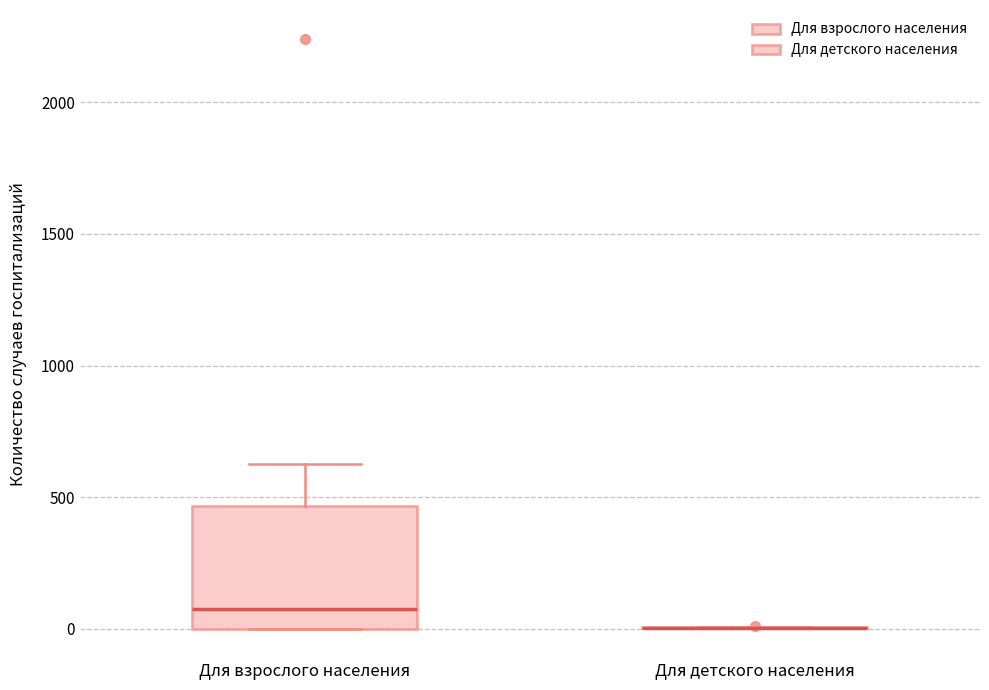

Reading left to right, read every box against the y-axis: the position of its median line, the range the box covers, and the ends of its whiskers. The values are not printed on the chart, so give them approximately, as read against the axis.

Для взрослого населения: median 50, box 0 to 450, whiskers 0 to 650
Для детского населения: box collapsed to a line at 0, whiskers 0 to 0